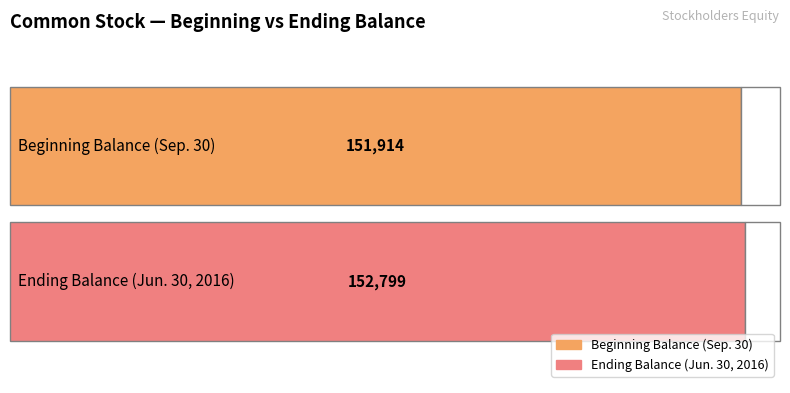

The value at Beginning Balance (Sep. 30) is 203660. True or false?

False